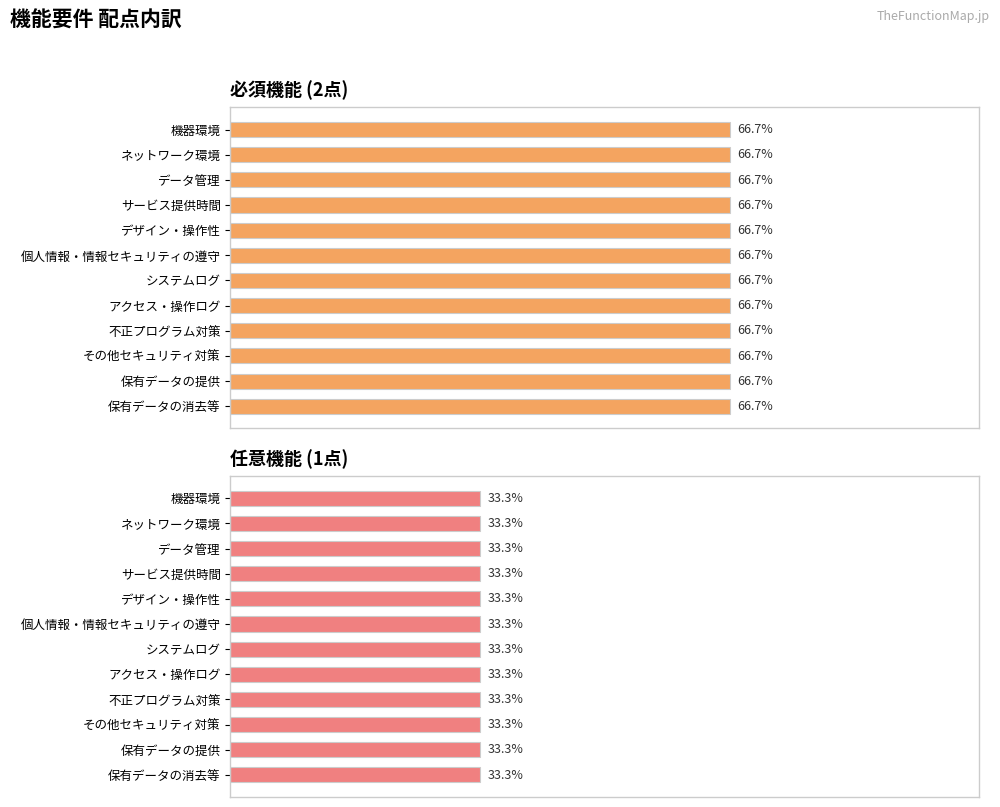

Rank the series by their average value, from highest to lowest.

必須機能(2点), 任意機能(1点)